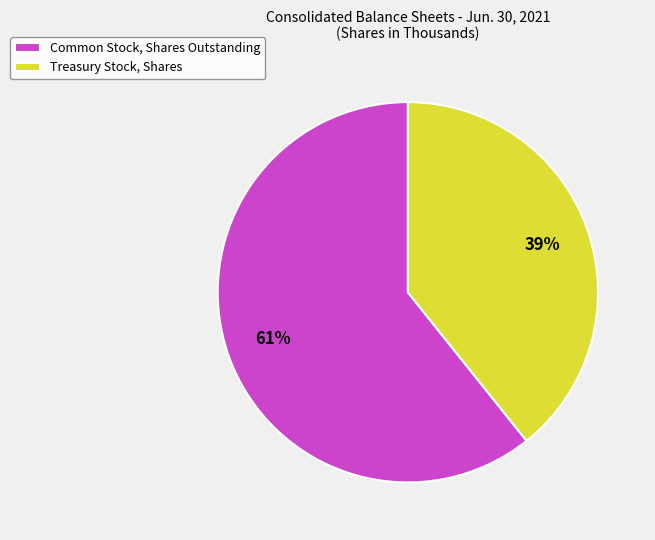

What is the ratio of the value at Treasury Stock, Shares to the value at Common Stock, Shares Outstanding?

0.6